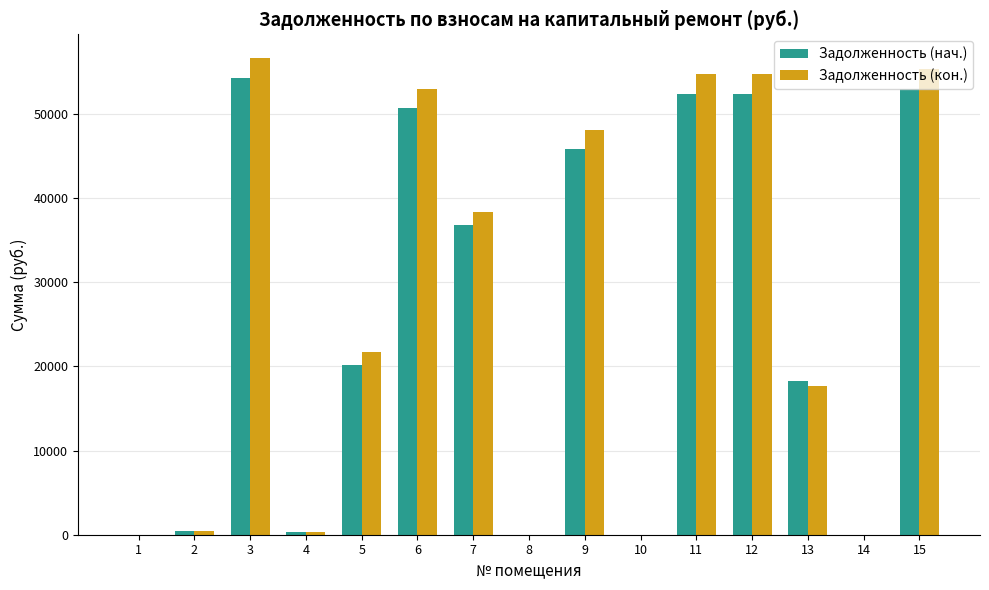

What is the highest value of the Задолженность (кон.) series?

56619.3